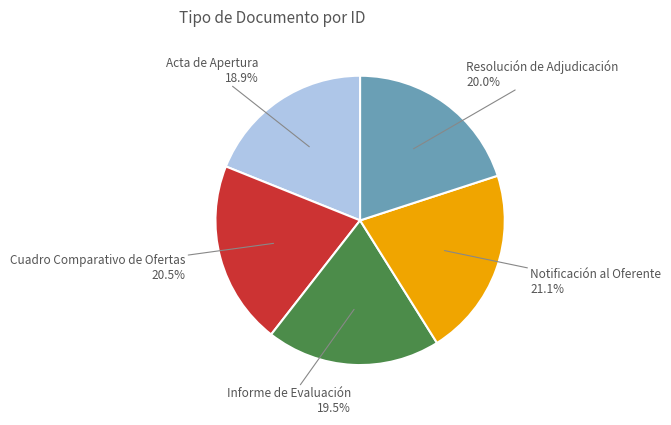

Is there a majority slice in this chart?

No